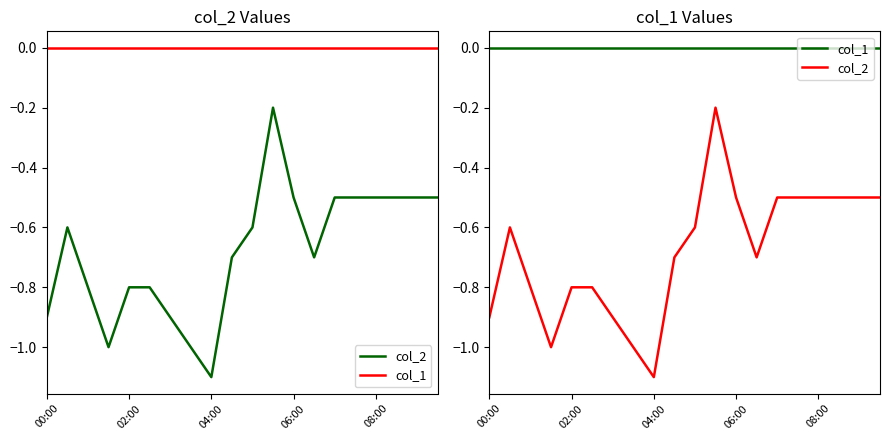

What is the sum of all col_2 values?

-13.6